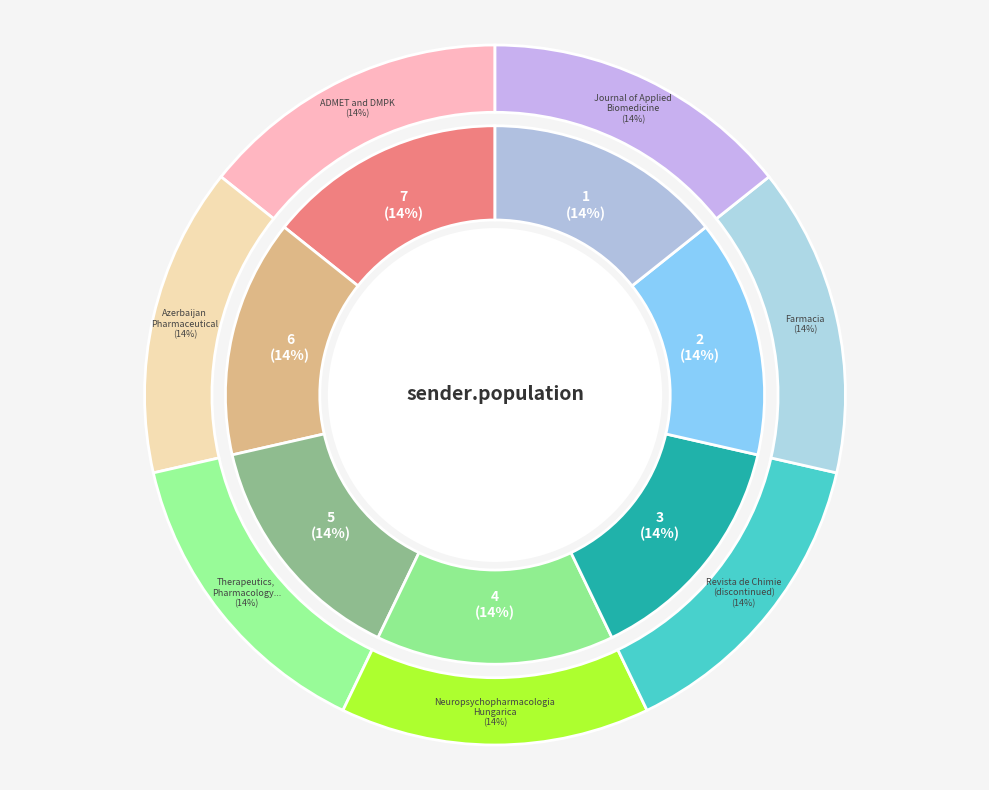

True or false: ADMET and DMPK accounts for 41% of the total.

False